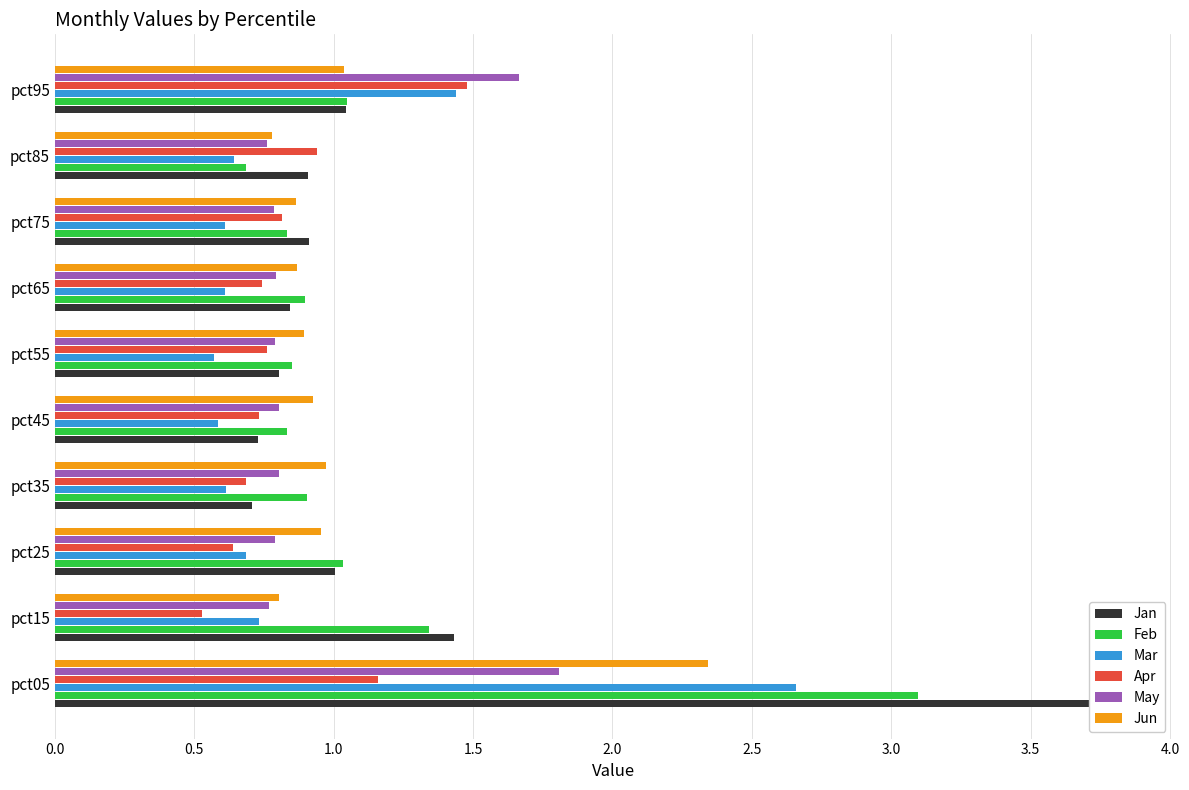

What is the value of the Mar bar at the 8th from the left?

0.6